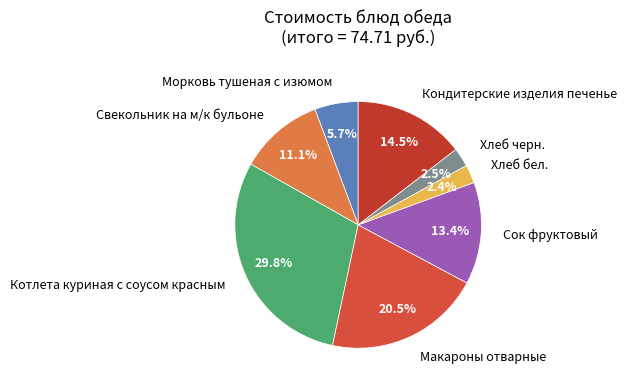

To the nearest percent, what is the difference between the largest and smallest slice percentages?

27%